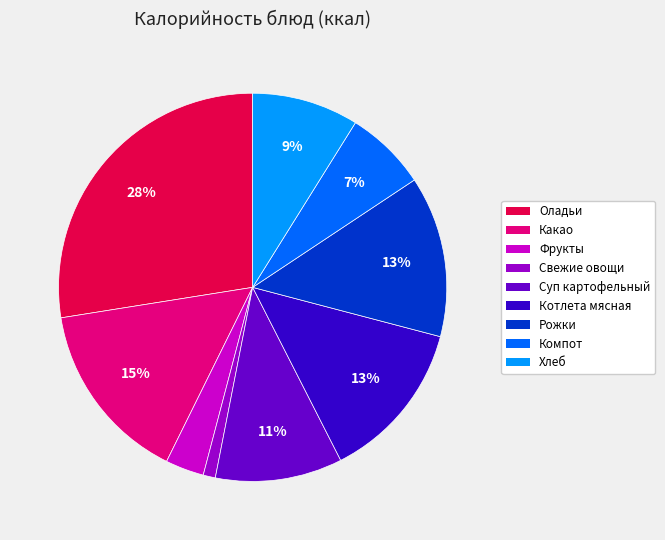

Is there a majority slice in this chart?

No